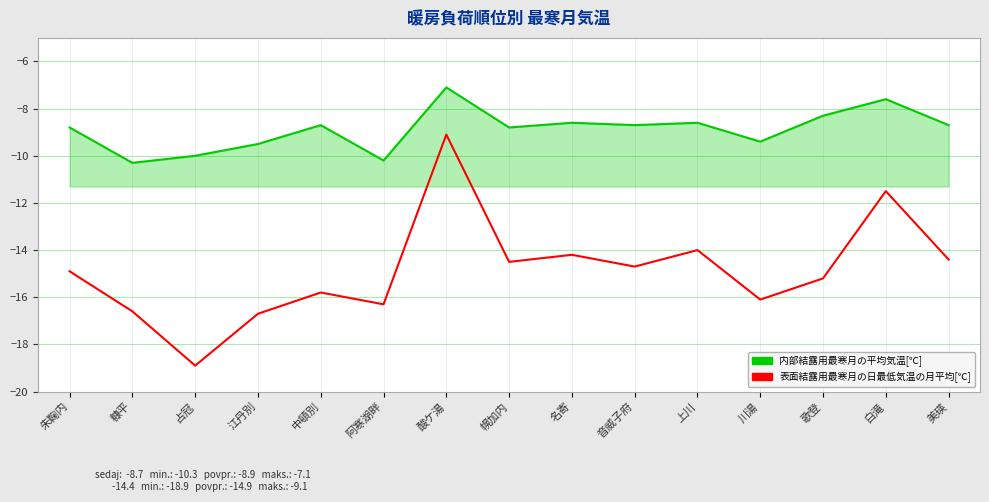

Reading right to left, transcribe all the data shown in this chart.

内部結露用最寒月の平均気温[℃]: -8.7	-7.6	-8.3	-9.4	-8.6	-8.7	-8.6	-8.8	-7.1	-10.2	-8.7	-9.5	-10.0	-10.3	-8.8
表面結露用最寒月の日最低気温の月平均[℃]: -14.4	-11.5	-15.2	-16.1	-14.0	-14.7	-14.2	-14.5	-9.1	-16.3	-15.8	-16.7	-18.9	-16.6	-14.9